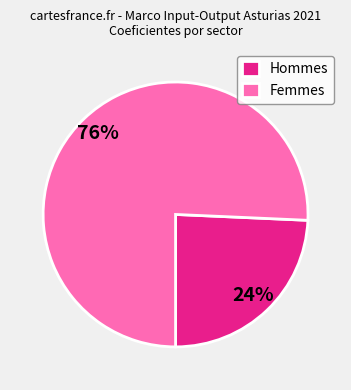

Combined, do Femmes and Hommes account for over 50%?

Yes